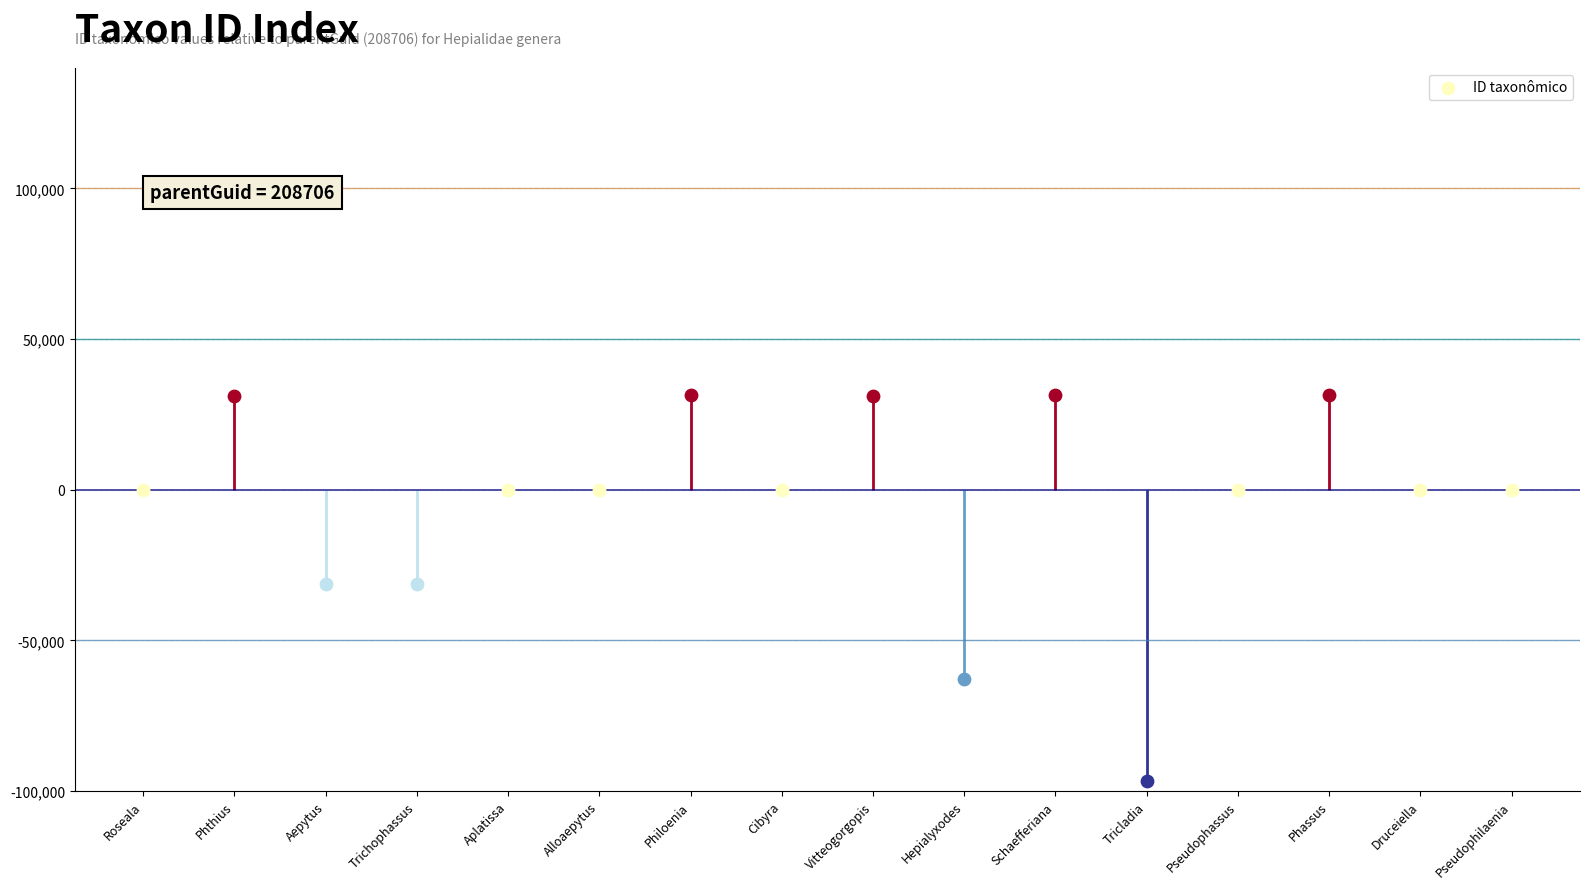

What is the change in value from Phthius to Alloaepytus?

-31115